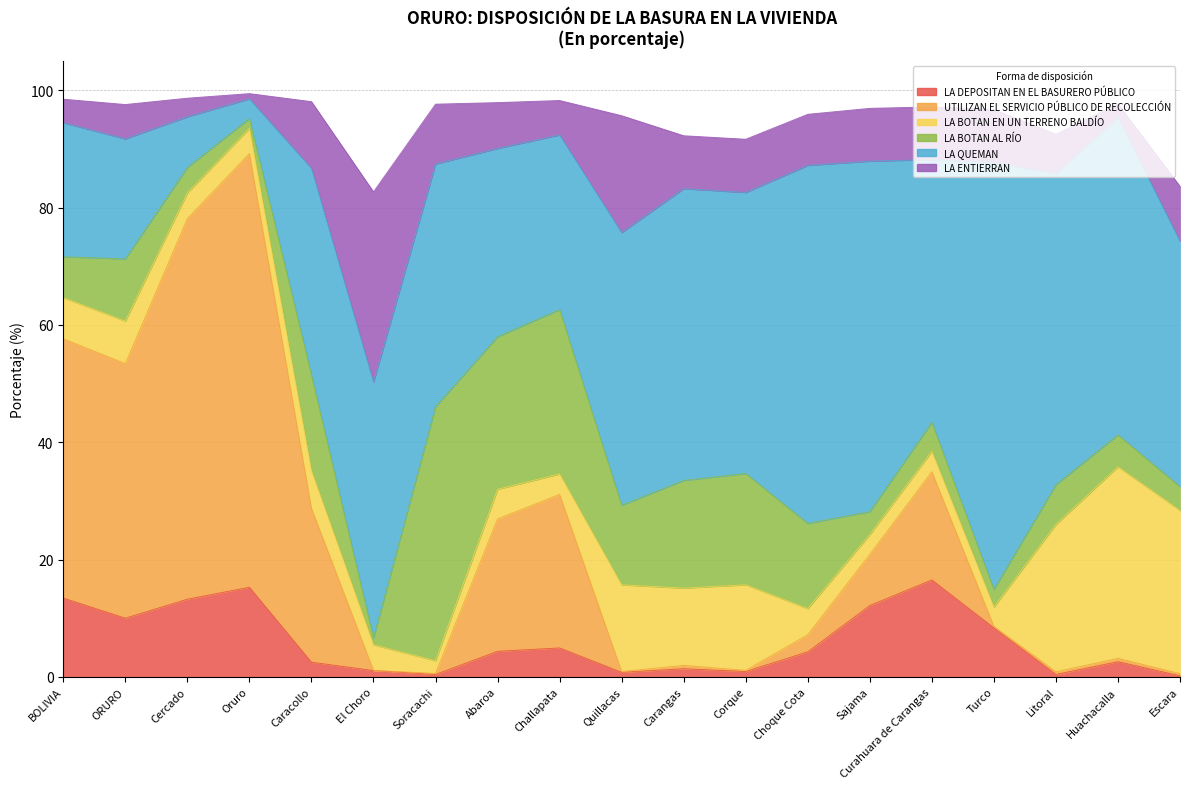

How many lines are shown in the chart?

6